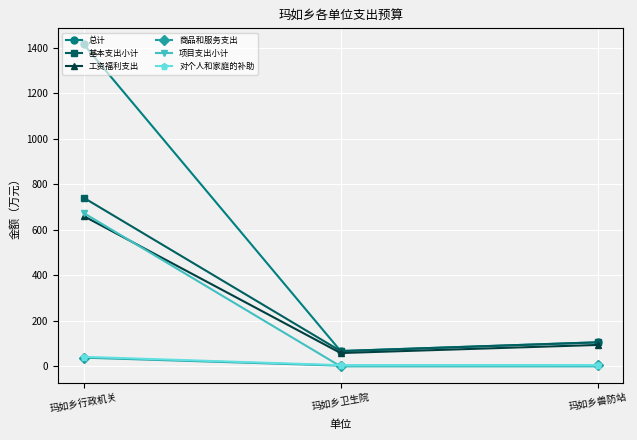

True or false: 总计 has a value of 31.5 at 玛如乡兽防站.

False